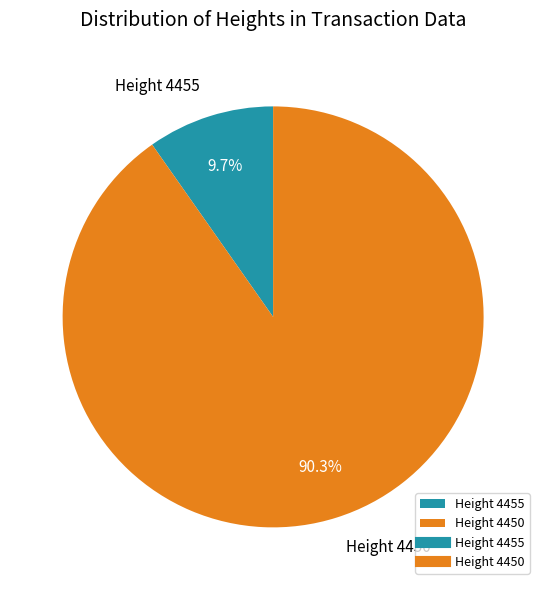

Is it true that Height 4455 is 17% of the pie?

False